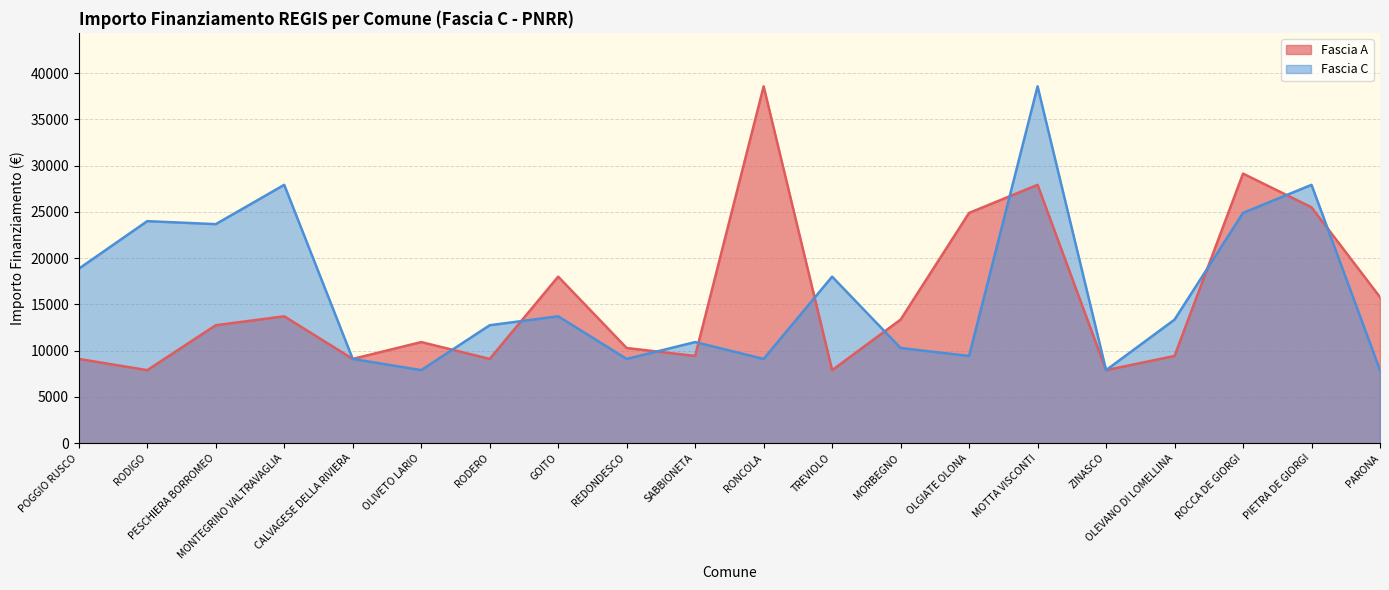

What position from the right is SABBIONETA?

11